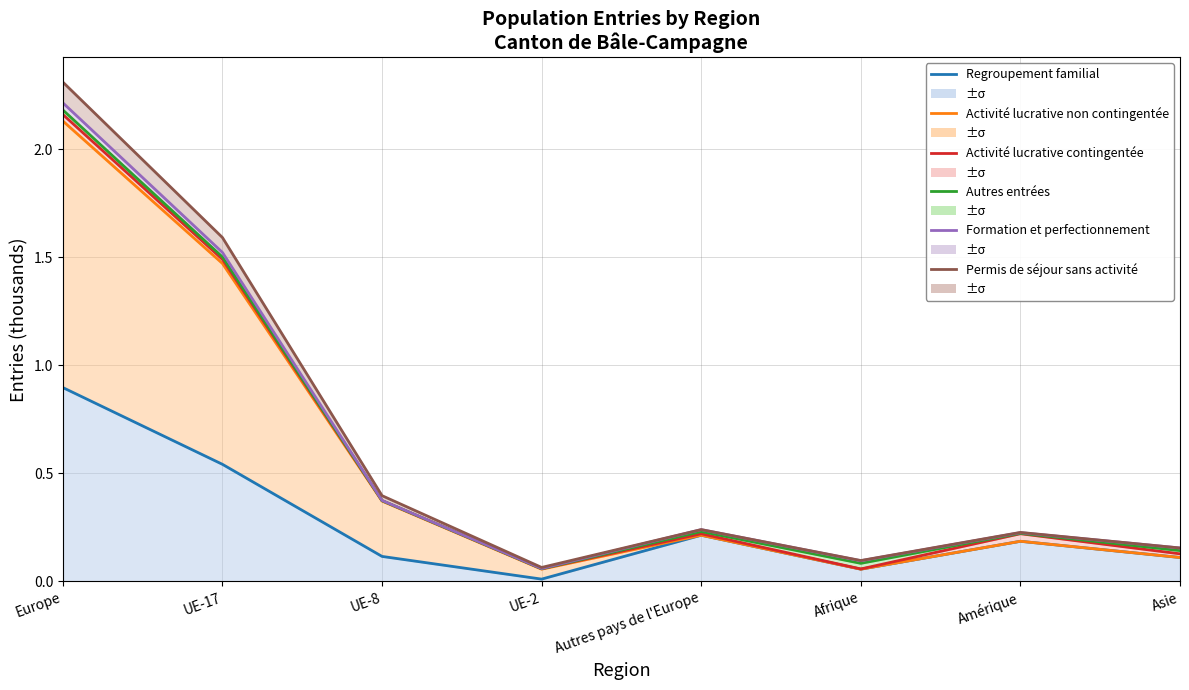

At which label does Activité lucrative contingentée reach its peak?

Europe